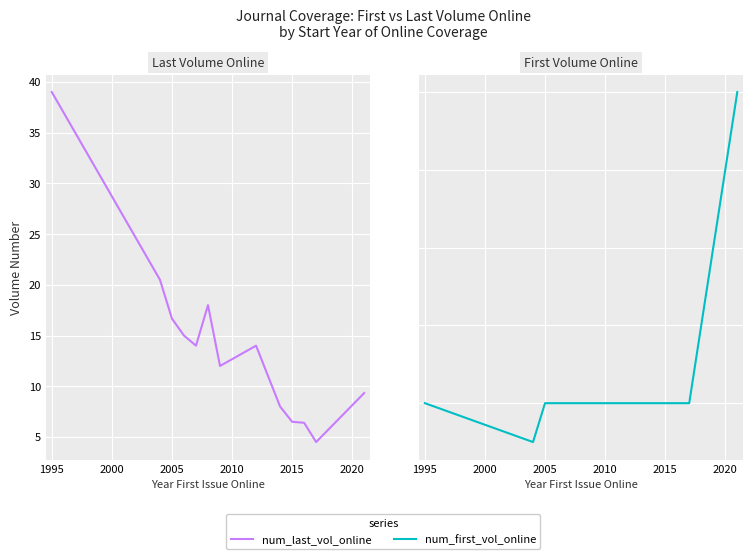

How many values in the num_last_vol_online series are below 14?

6